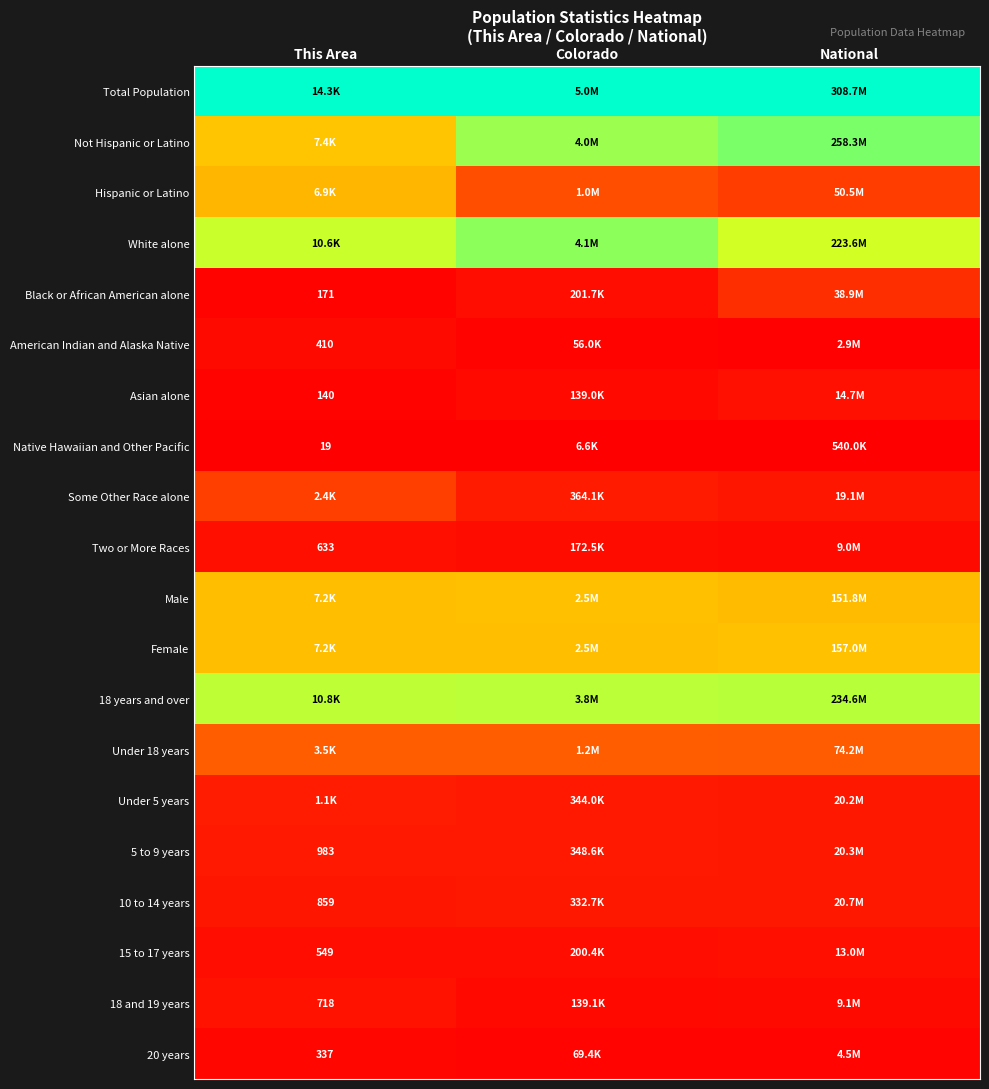

True or false: 20 years has a value of 0.0 at National.

False